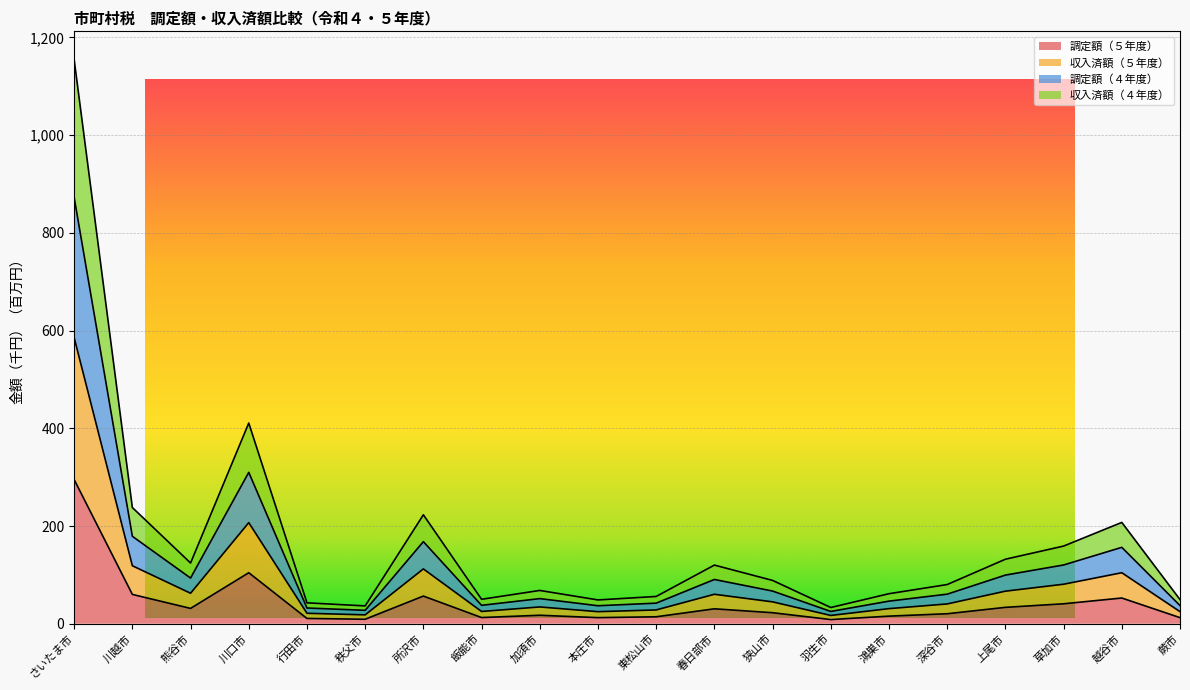

Which category has the lowest value in the 調定額（５年度） series?

羽生市